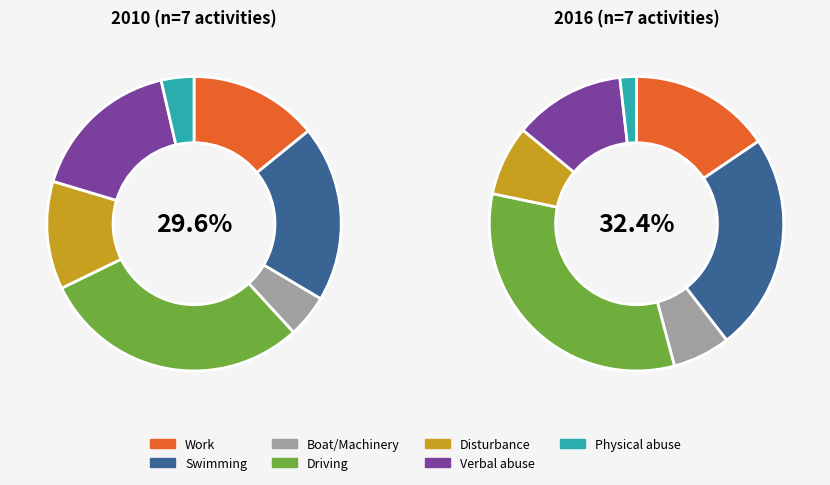

How many segments does this pie chart have?

7